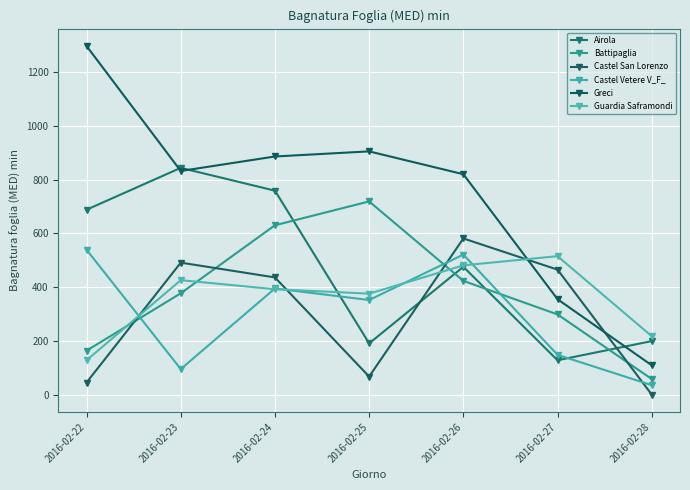

True or false: Castel San Lorenzo has a value of 491.0 at 2016-02-23.

True